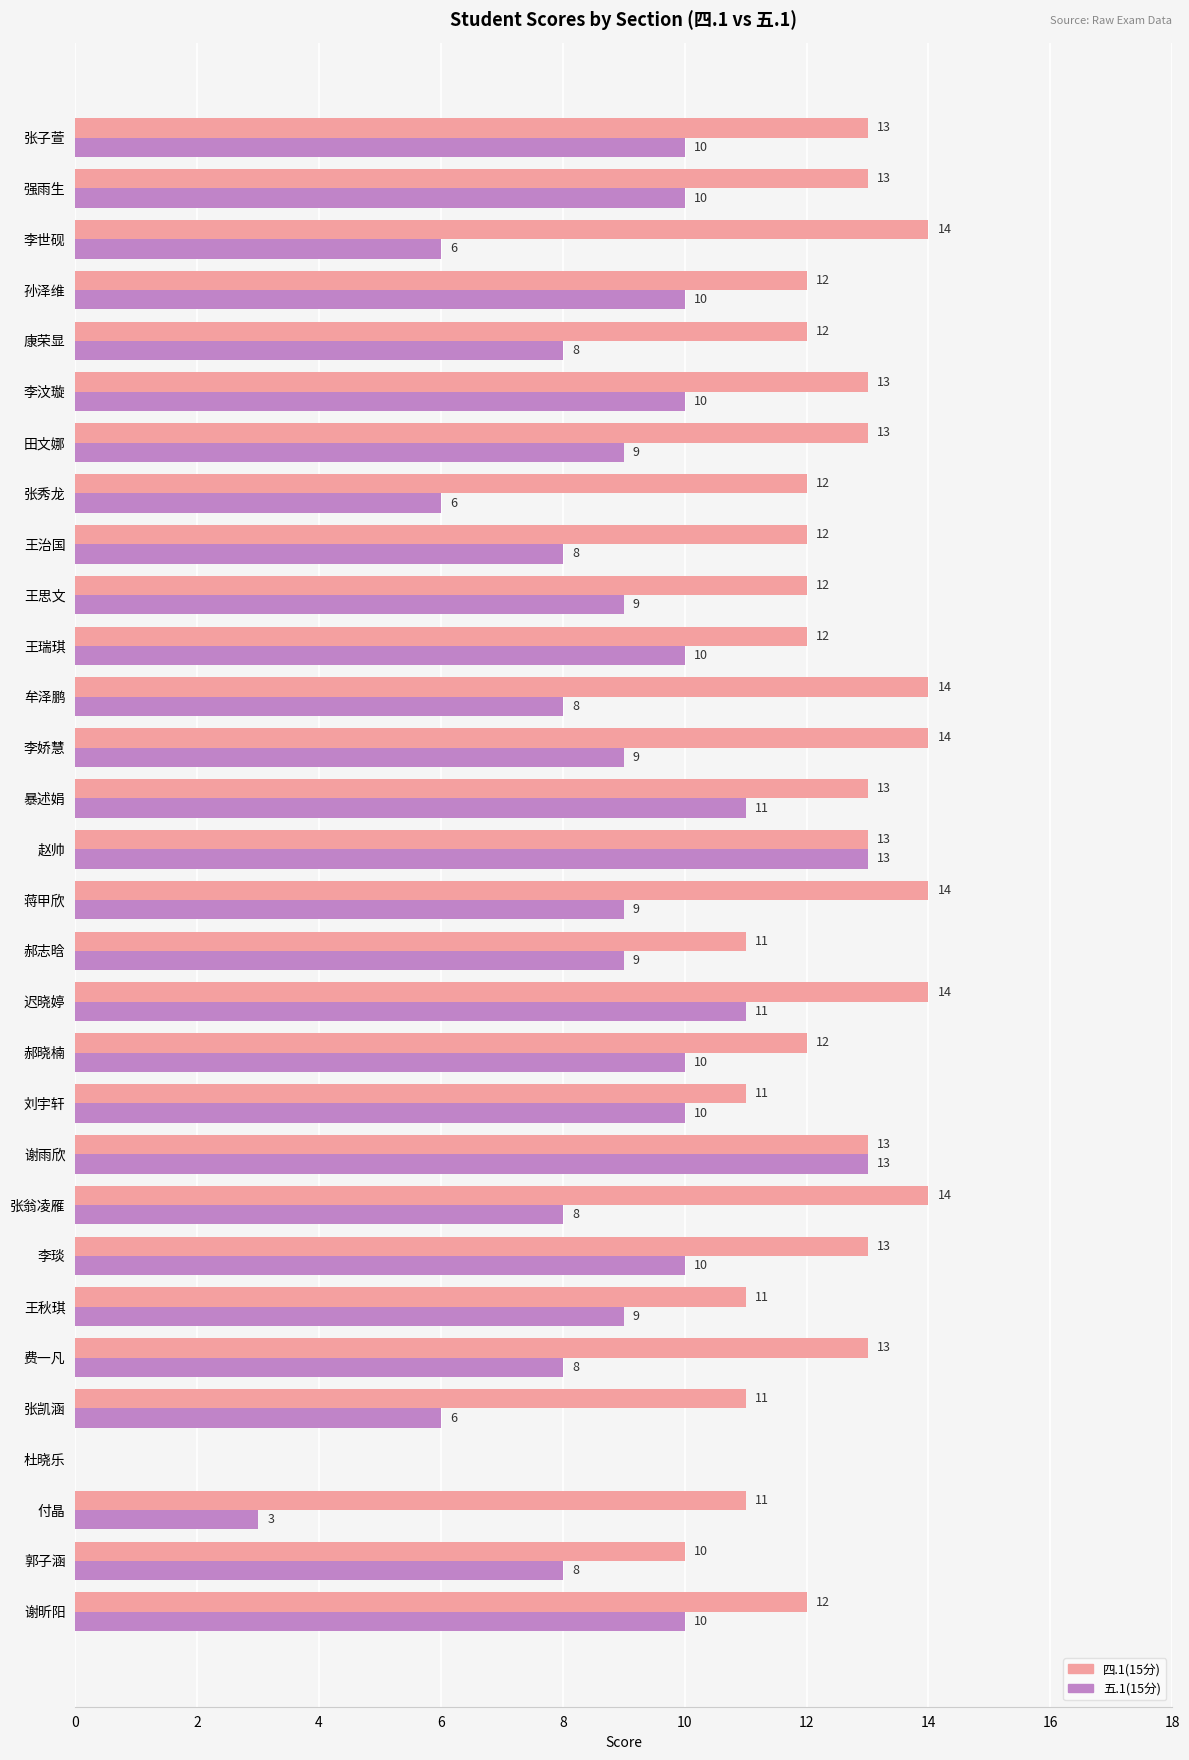

What is the maximum value shown in the chart?

14